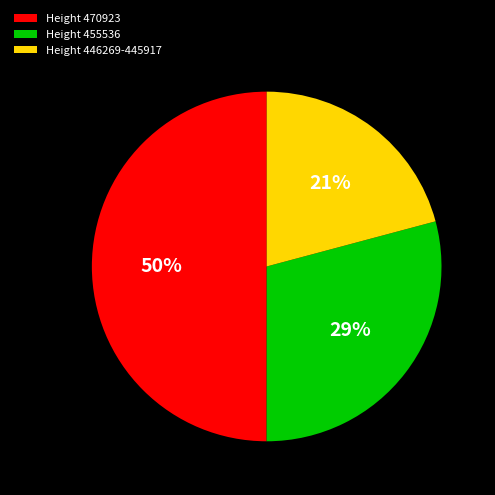

Which slice is the smallest?

Height 446269-445917